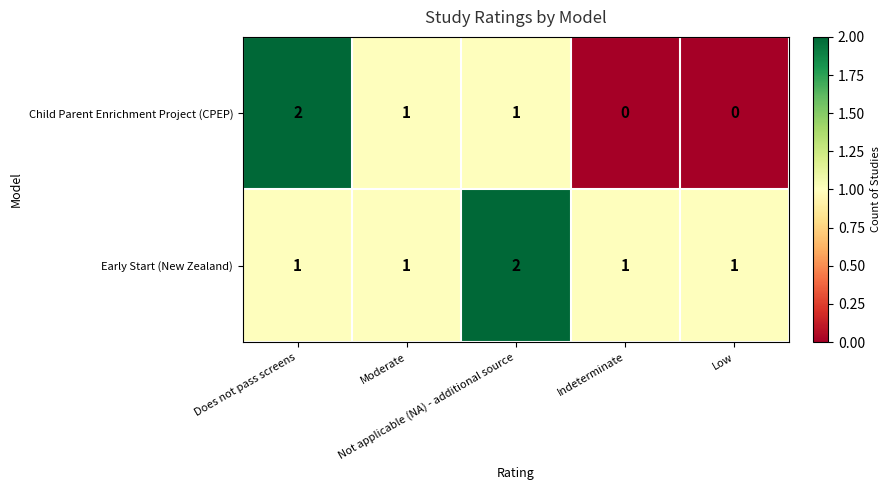

How many Early Start (New Zealand) values are between 1 and 2?

5